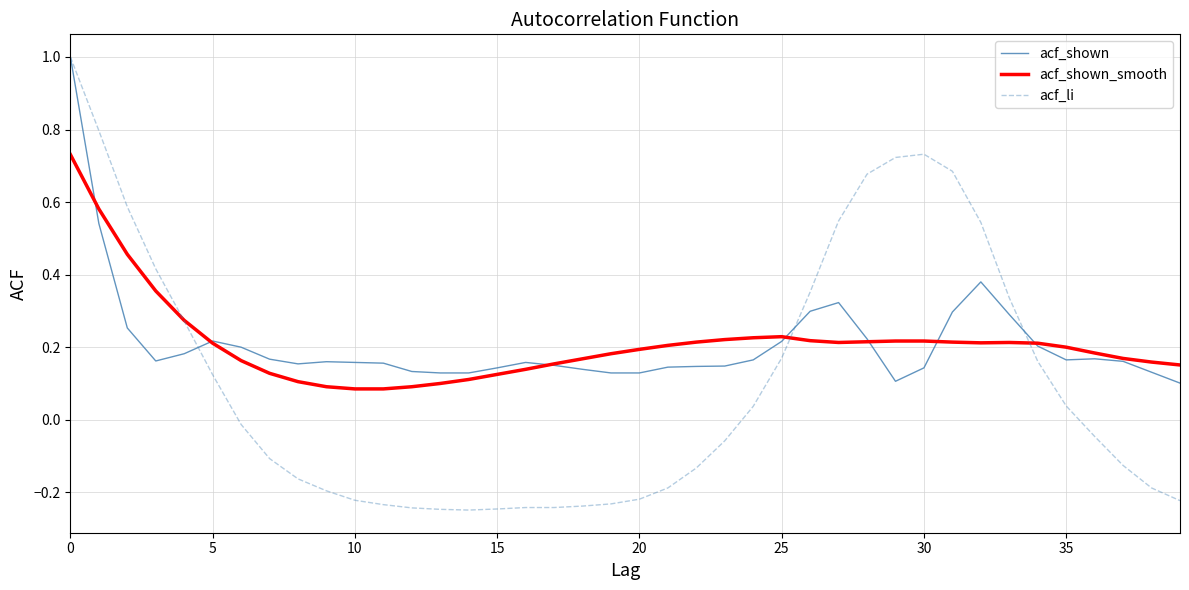

What is the difference between the maximum and minimum values in the acf_shown series?

0.9